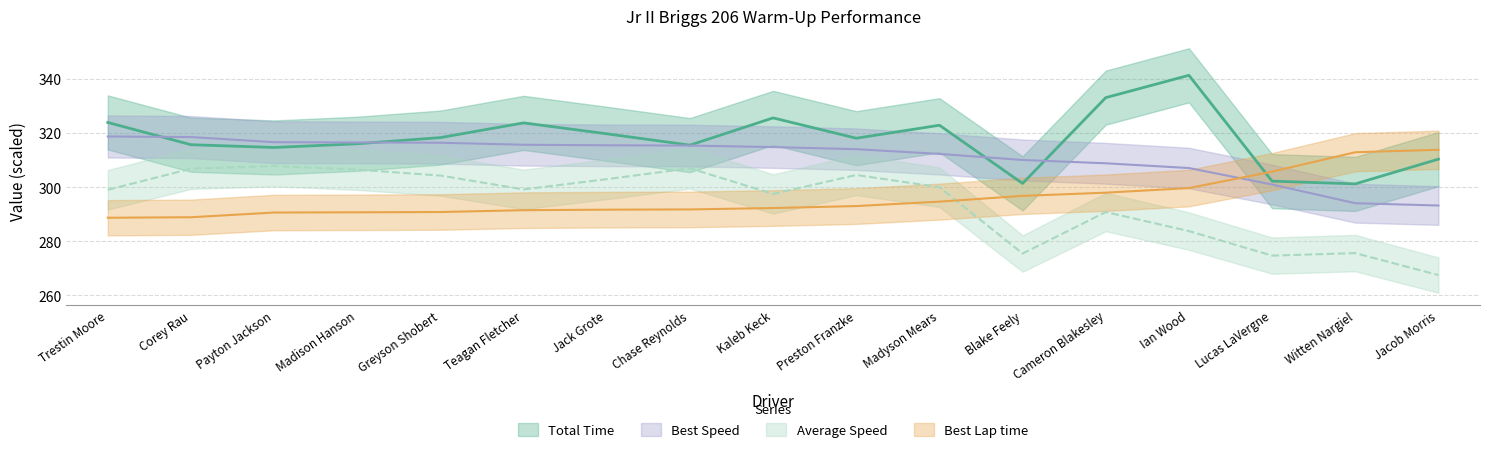

Which series has the largest total across all categories?

Total Time